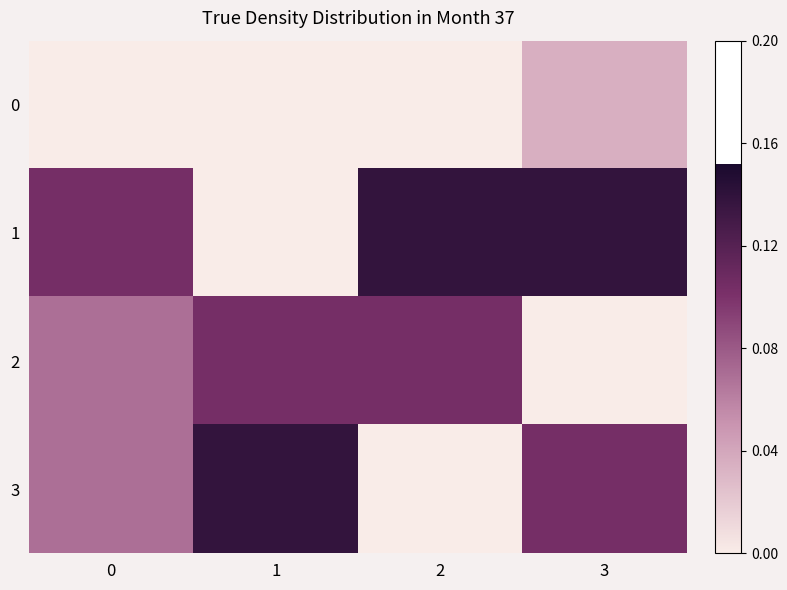

At which category is the sum across all series the highest?

3